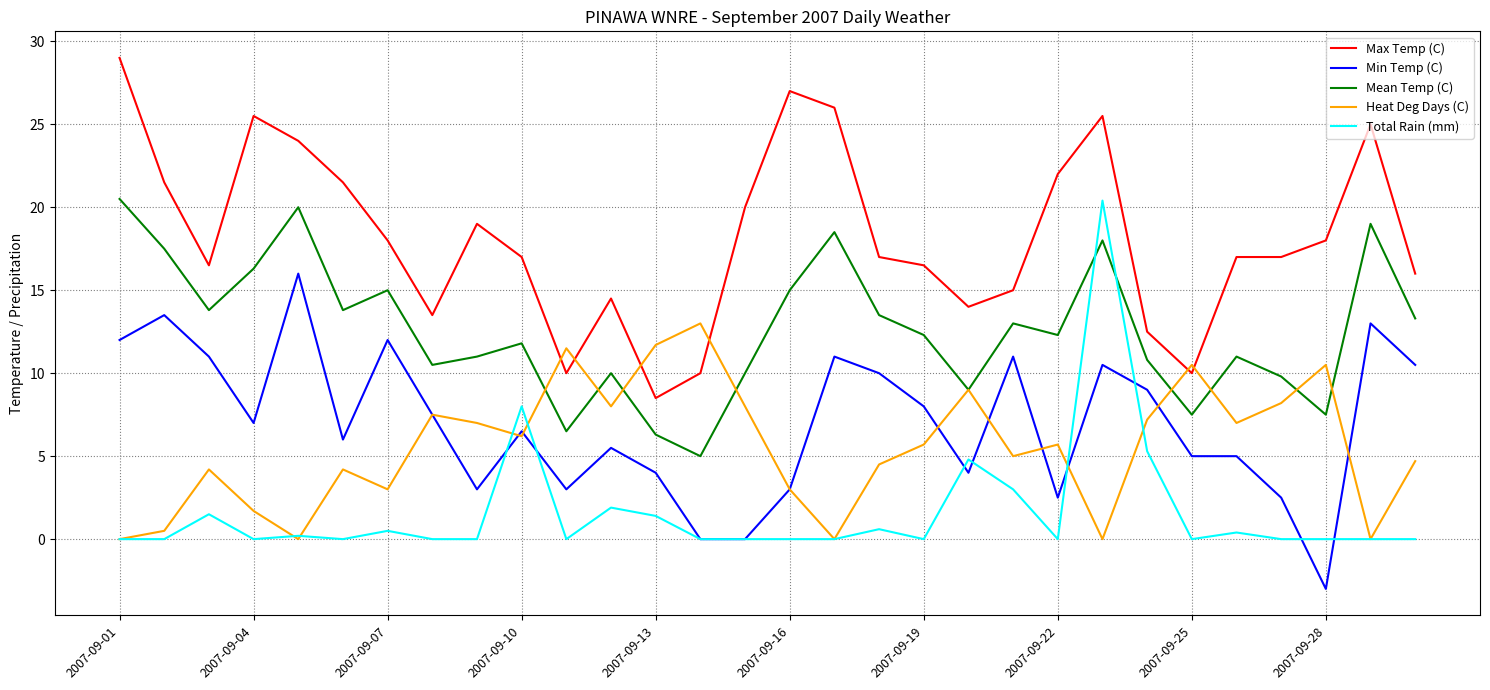

True or false: Min Temp (C) and Max Temp (C) cross at least once.

False